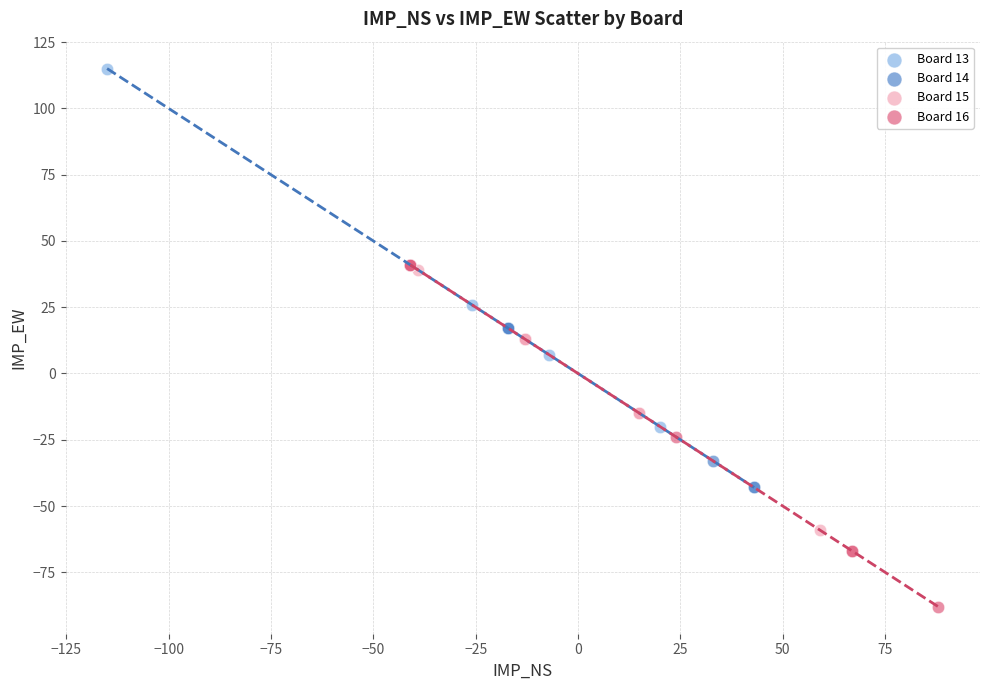

Which series reaches the minimum Y coordinate?

Board 16